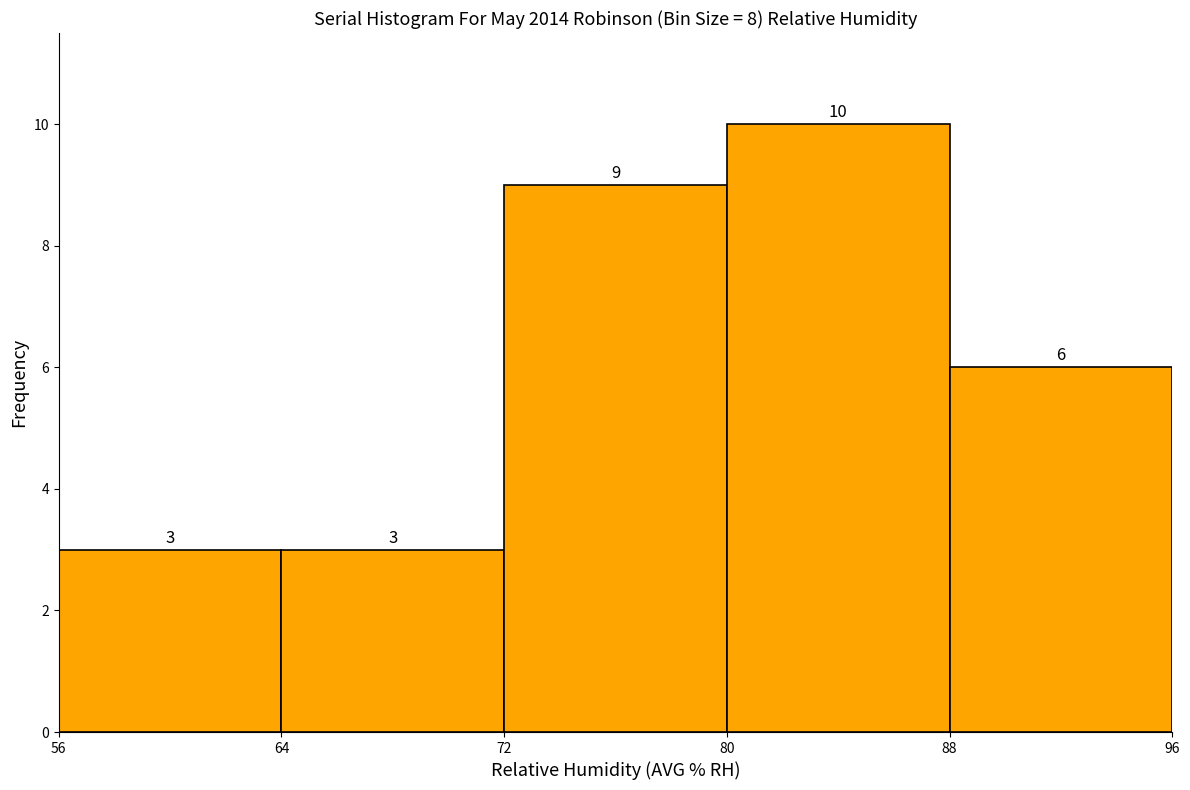

Reading left to right, transcribe this chart: for each bar, give the range it covers on the x-axis and its height.

56 to 64: 3
64 to 72: 3
72 to 80: 9
80 to 88: 10
88 to 96: 6